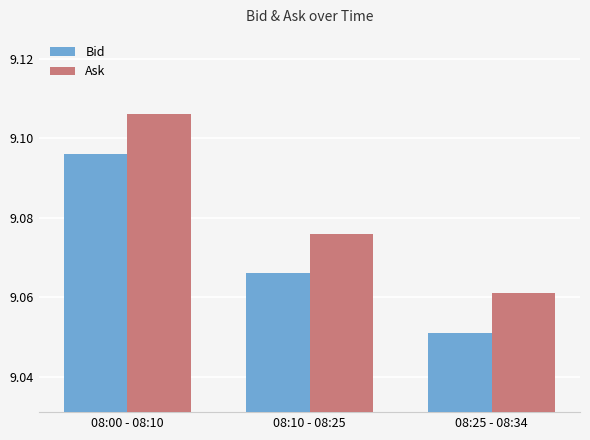

Is it true that Ask equals 3.1 at 08:00 - 08:10?

False